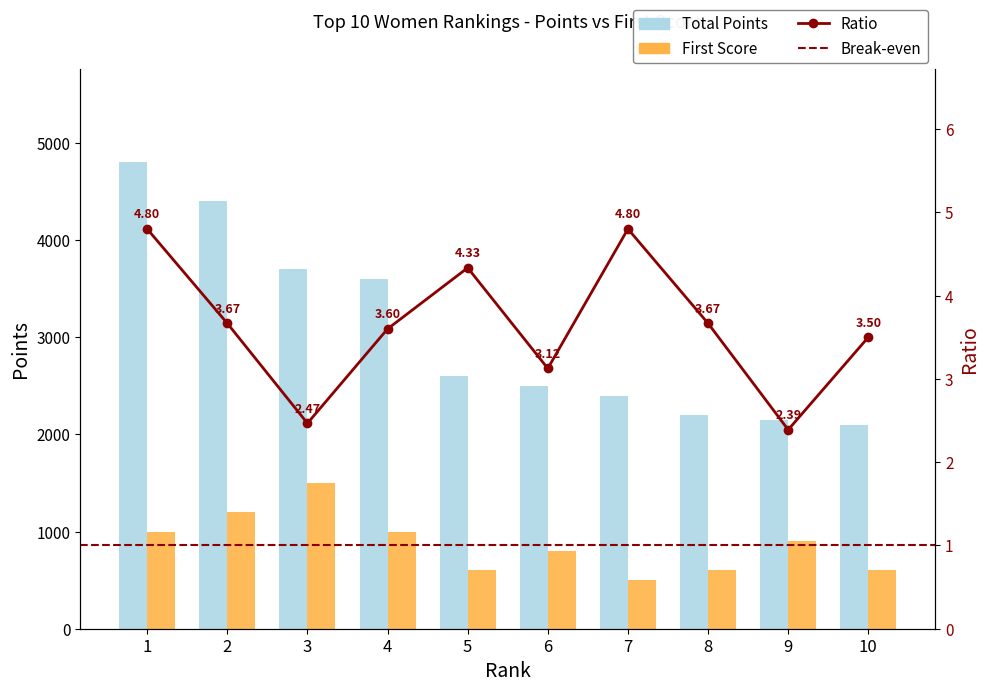

What is the greatest value displayed?

4800